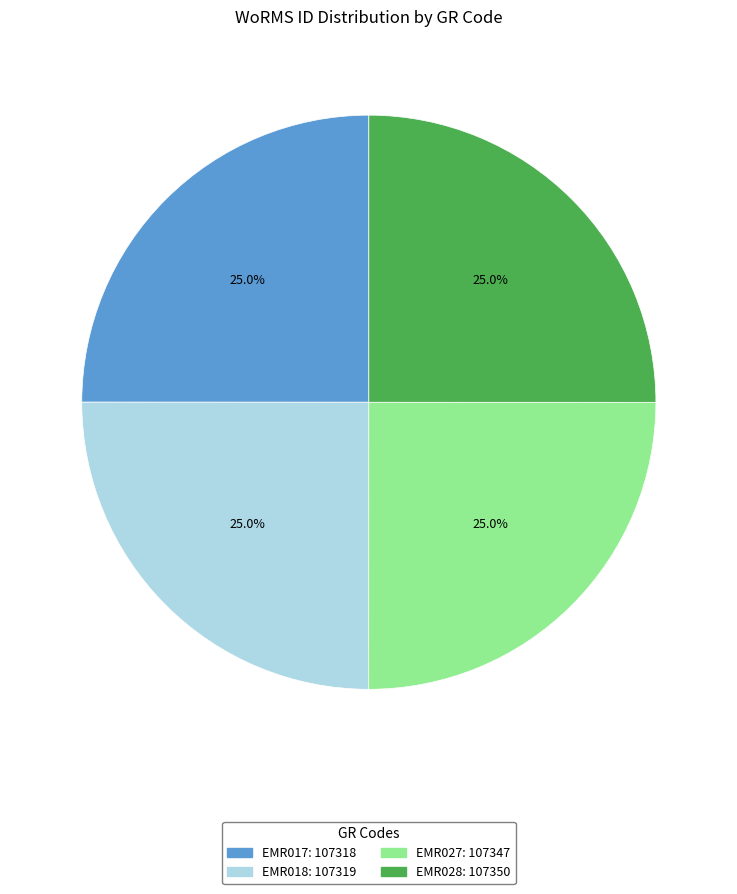

To the nearest percent, what is the combined percentage of EMR027 and EMR028?

50%